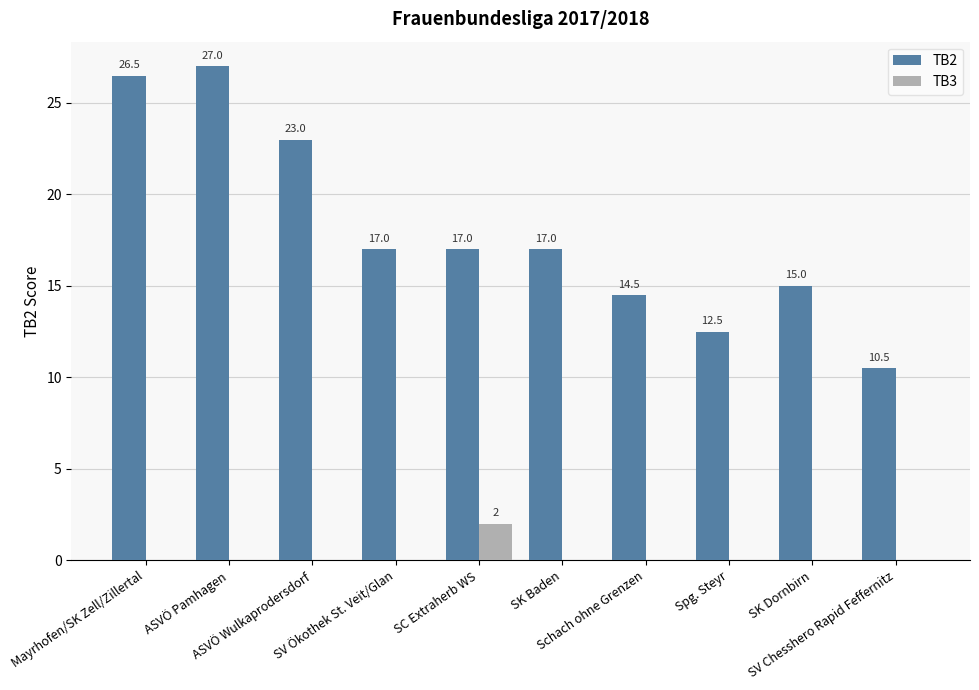

Which series changed the most between ASVÖ Wulkaprodersdorf and Schach ohne Grenzen?

TB2